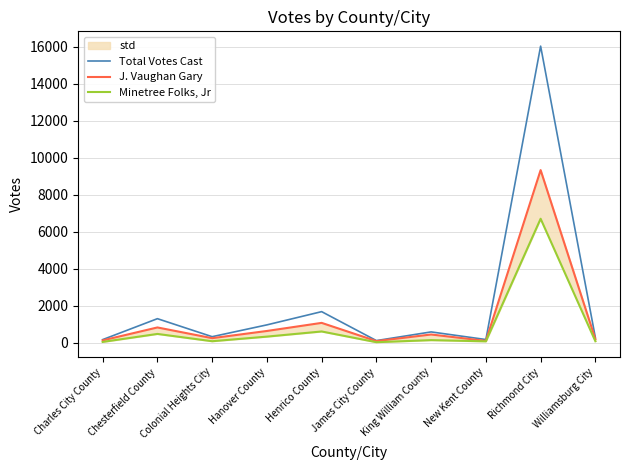

How many lines are shown in the chart?

3